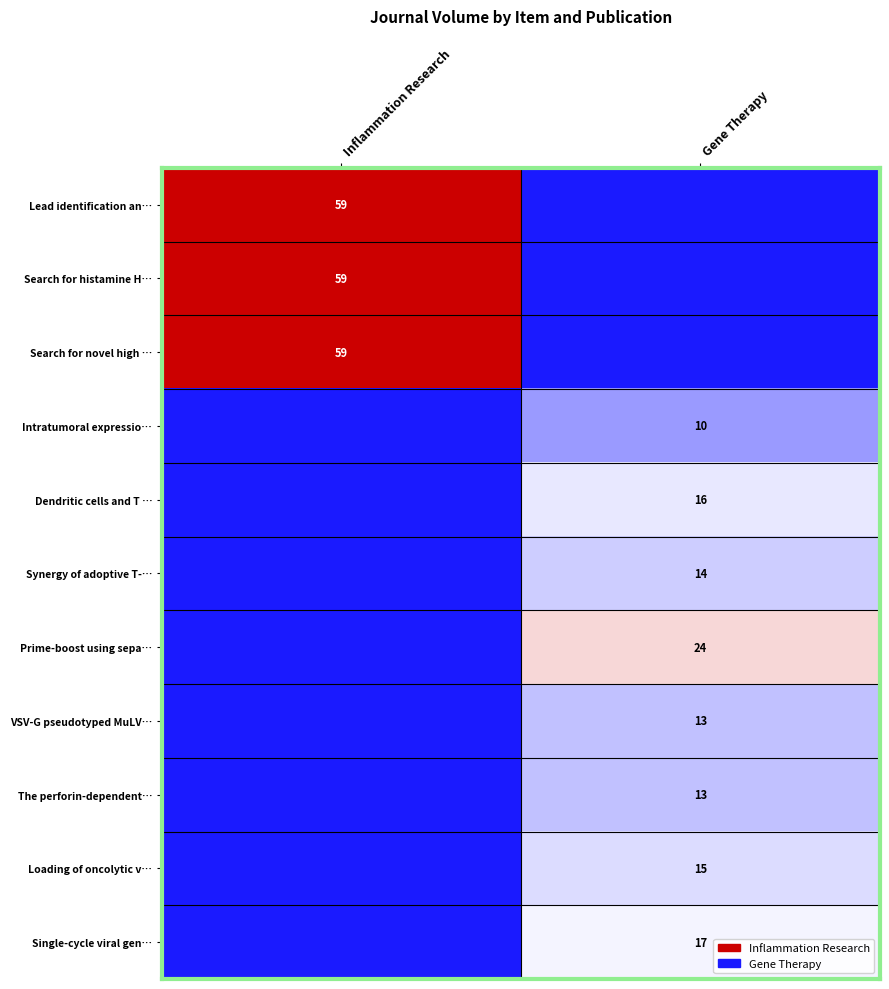

The value of VSV-G pseudotyped MuLV… at Gene Therapy is 13. True or false?

True